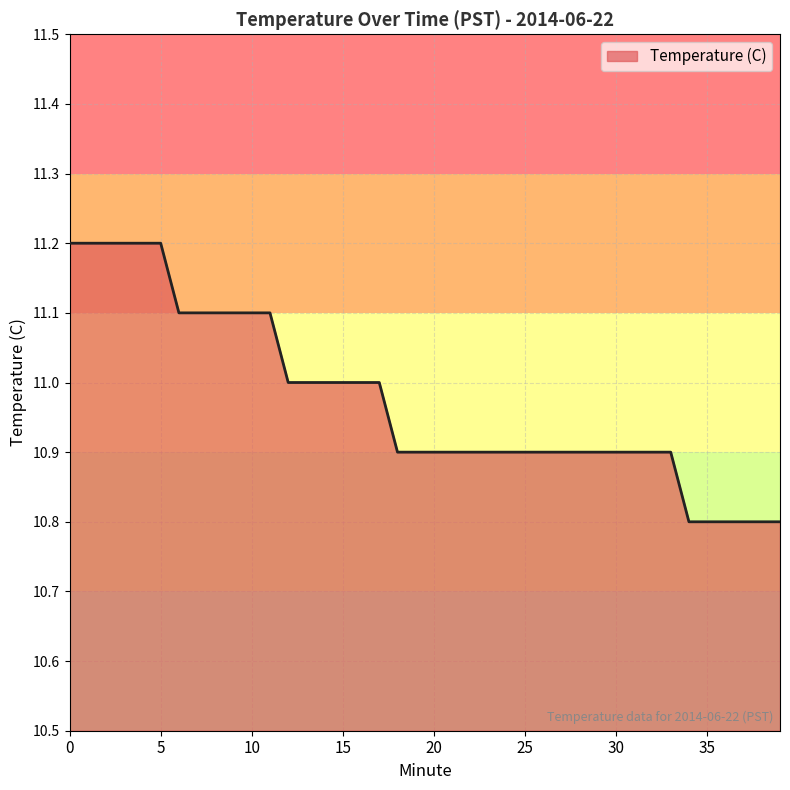

What is the smallest value displayed?

10.8